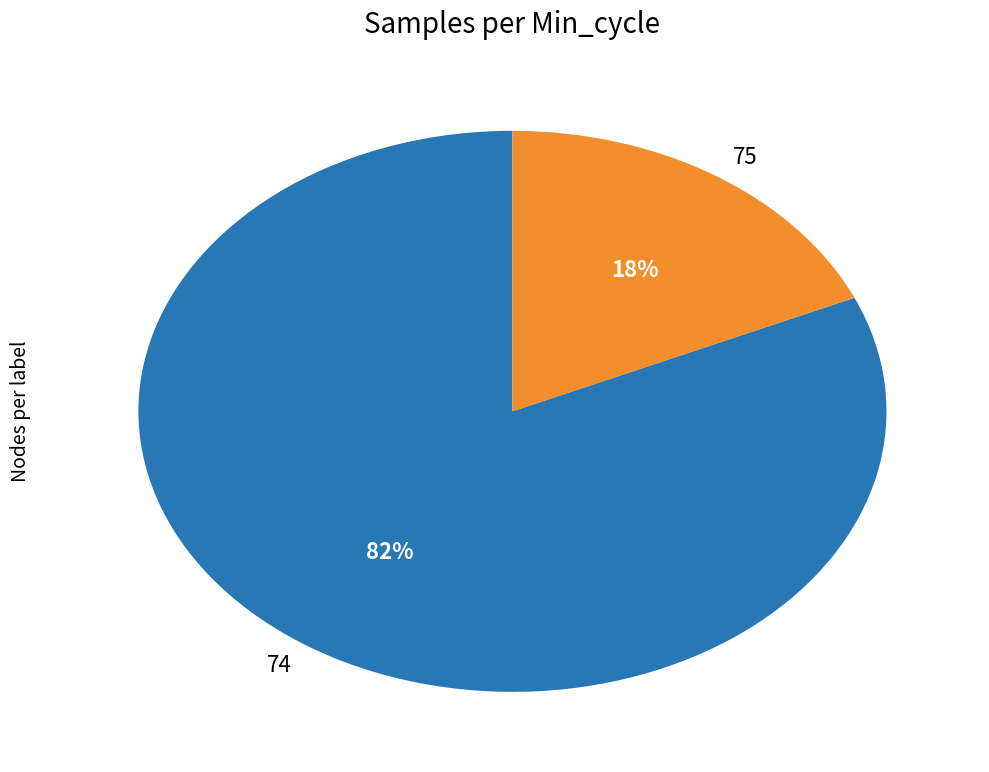

Which has a higher value, 74 or 75?

74